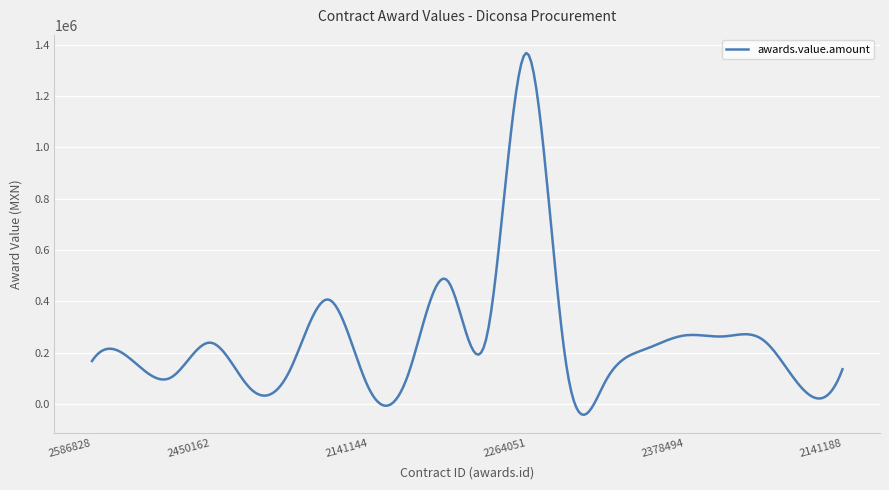

What is the minimum value shown in the chart?

-41604.7